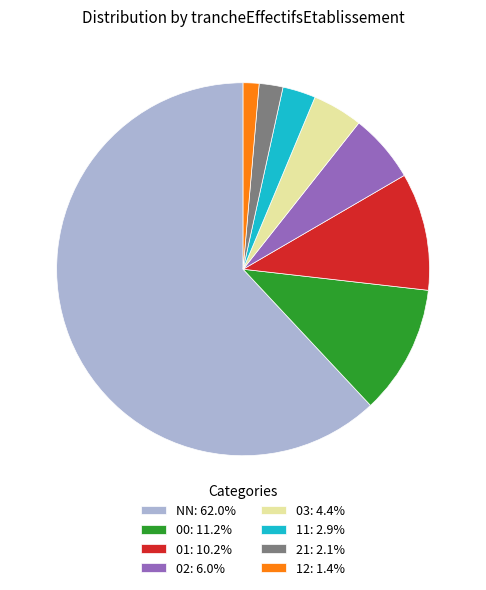

Is the sum of 01: 10.2% and NN: 62.0% greater than half?

Yes